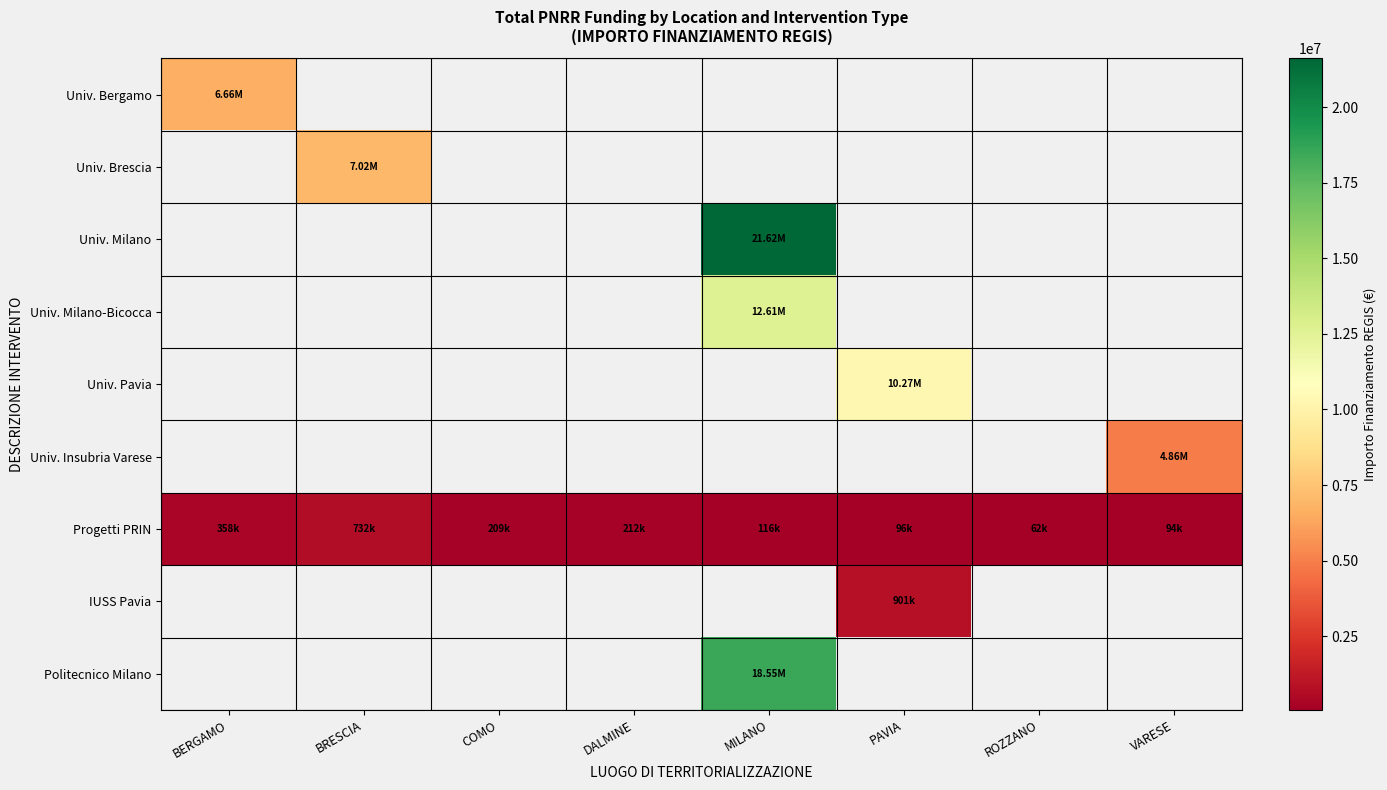

How many distinct data groups are displayed?

9